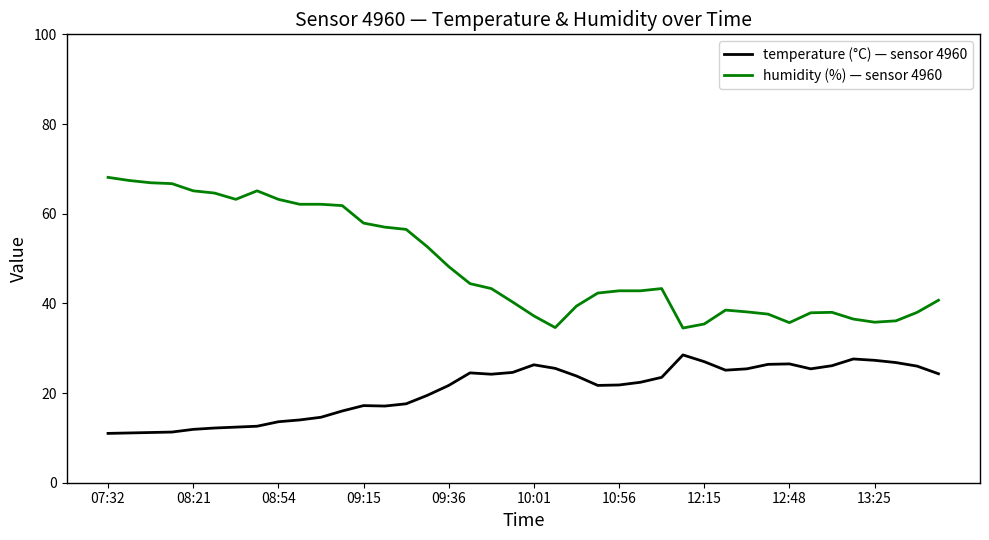

What is the smallest value displayed?

11.0